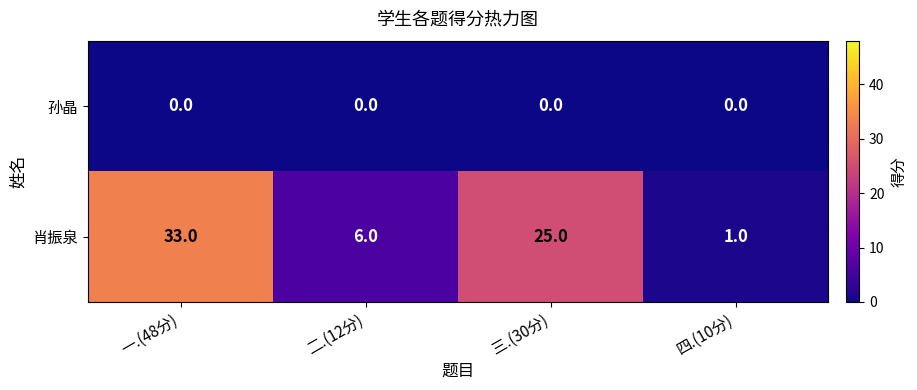

Which series has the widest spread of values?

肖振泉